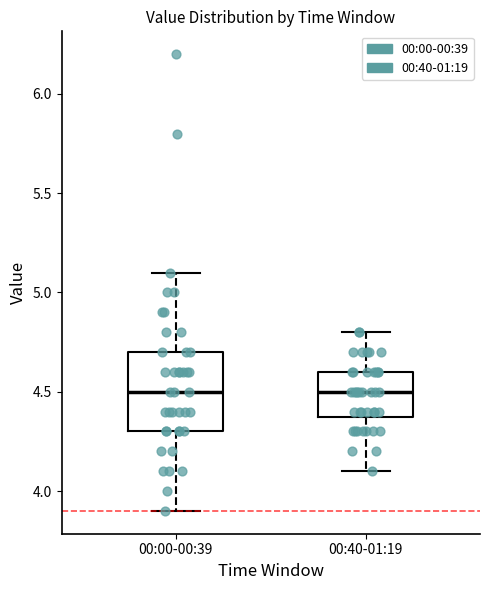

Reading left to right, transcribe this box plot: for each box, give where its median line is, the range the box spans, and where its two whiskers end, as read against the y-axis. The values are not printed on the chart, so give them approximately, as read against the axis.

00:00-00:39: median 4.5, box 4.3 to 4.7, whiskers 3.9 to 5.1
00:40-01:19: median 4.5, box 4.4 to 4.6, whiskers 4.1 to 4.8